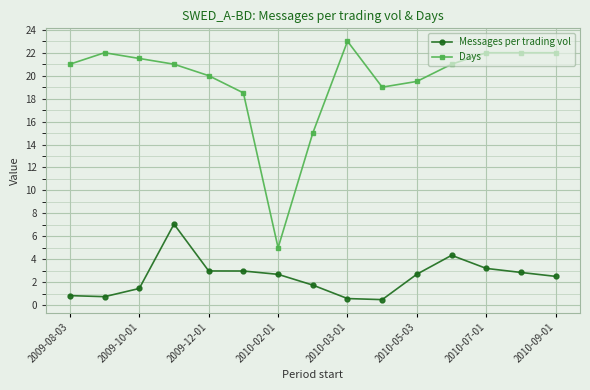

List the series in order of their peak value, highest first.

Days, Messages per trading vol